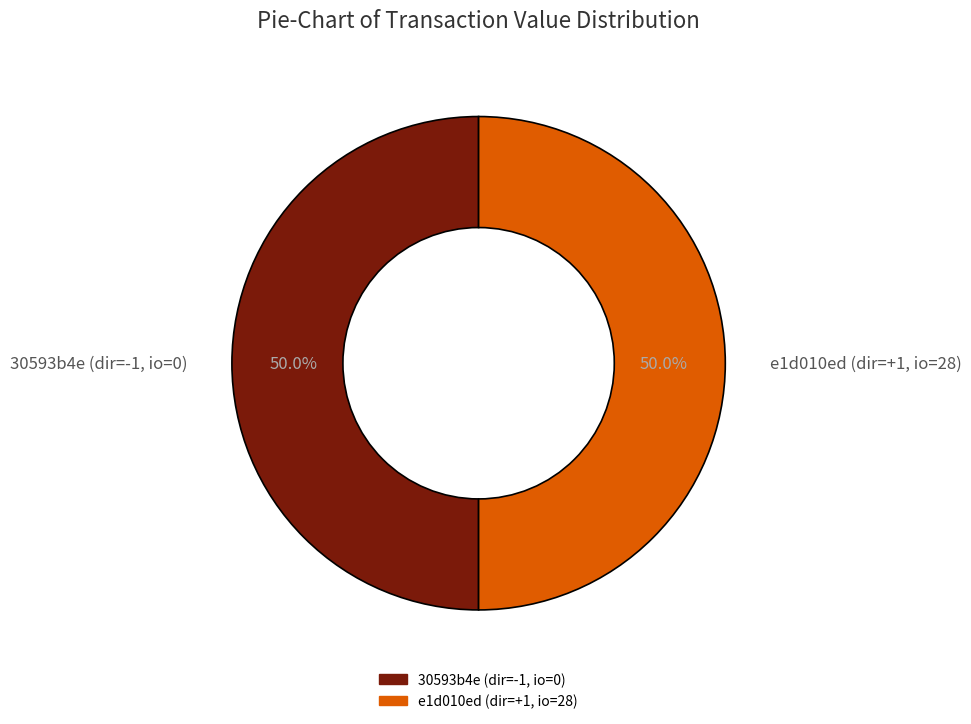

Combined, what portion of the pie is 30593b4e (dir=-1, io=0) and e1d010ed (dir=+1, io=28)?

100.0%